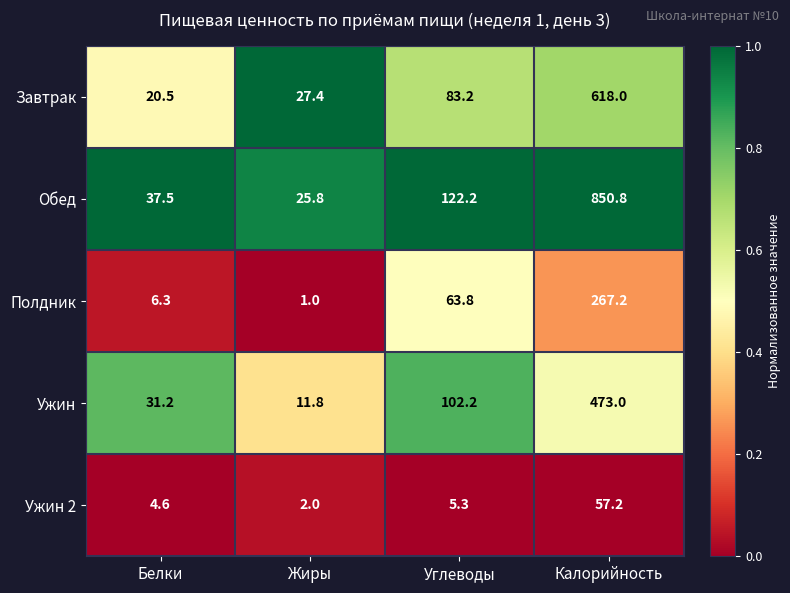

The value of Ужин at Жиры is 11.8. True or false?

True